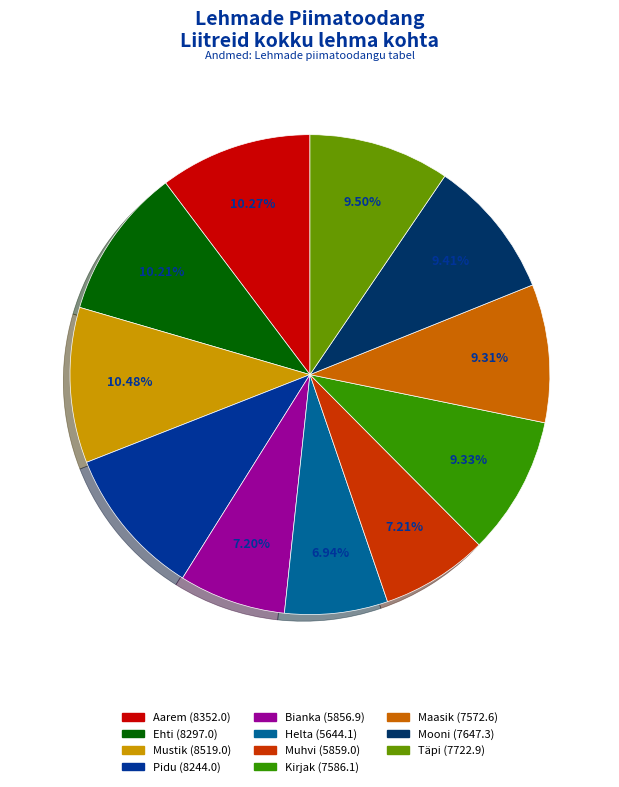

Does Mustik (8519.0) account for over 50% of the chart?

No